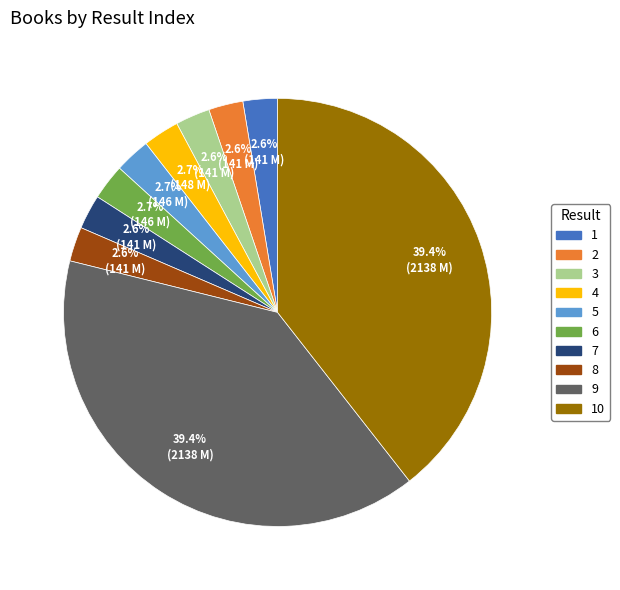

Count the number of slices in the pie.

10